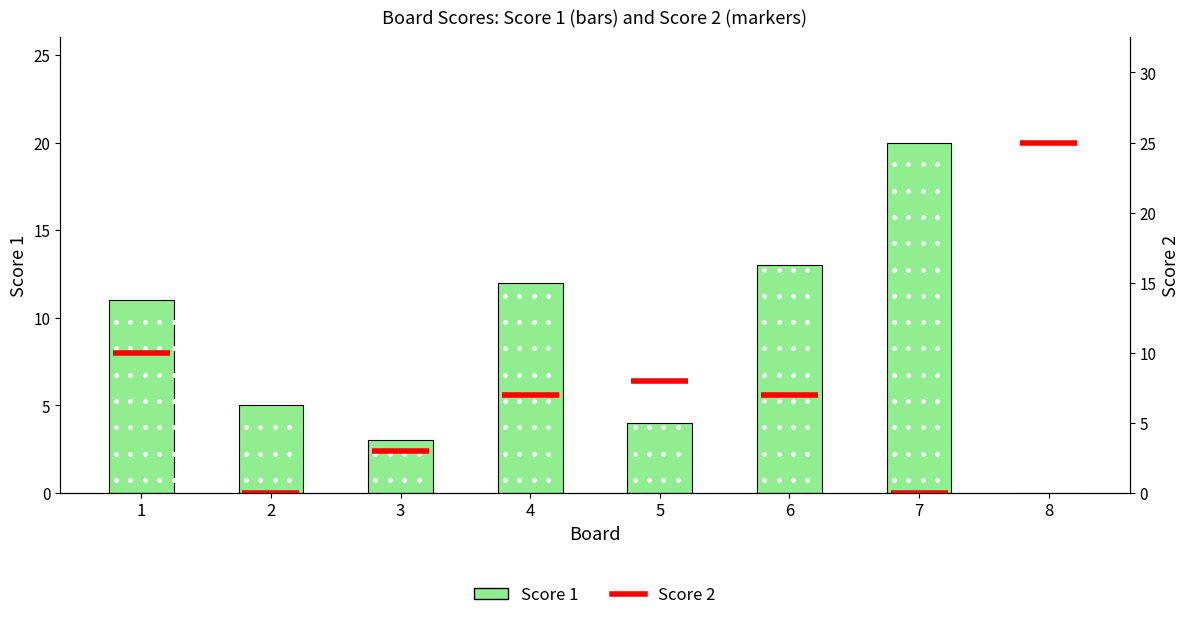

How many bars are there in total?

8